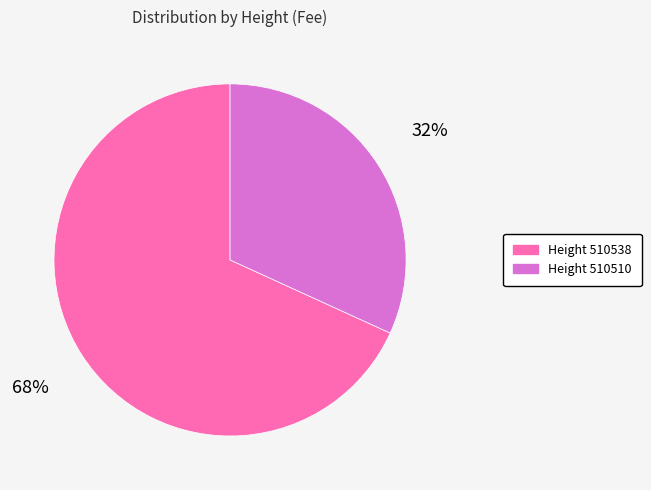

Is there a majority slice in this chart?

Yes